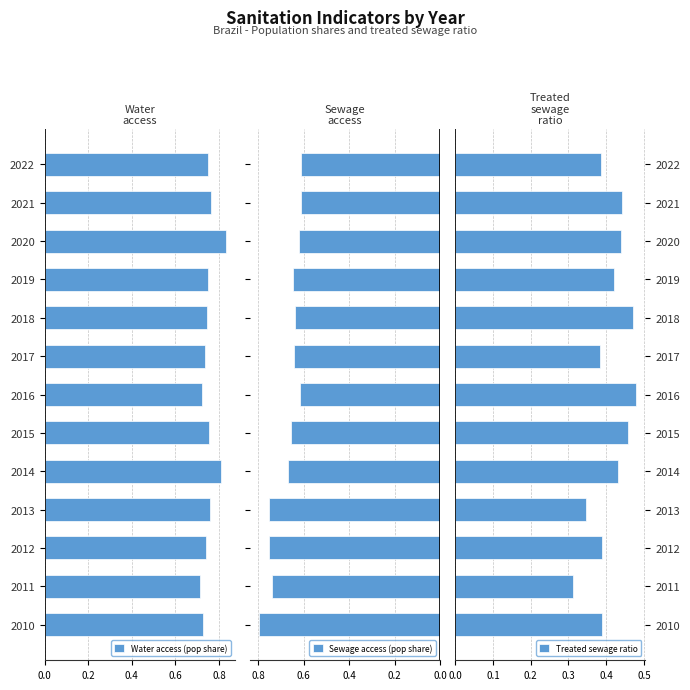

Where is Treated sewage ratio nearest to the value 0?

2011